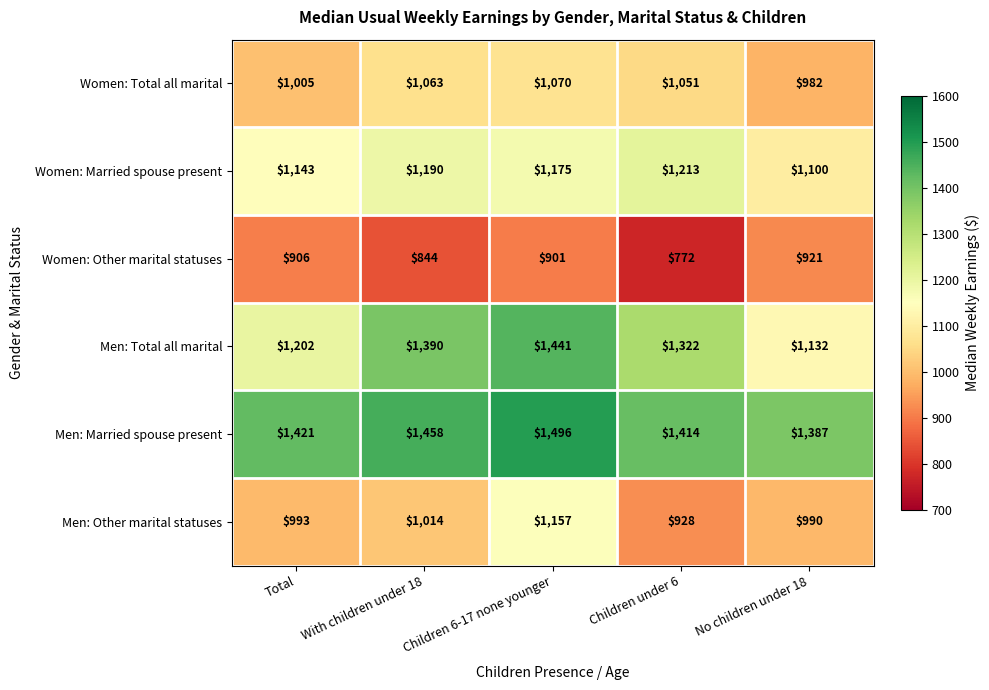

At how many categories does at least one series exceed 809?

5